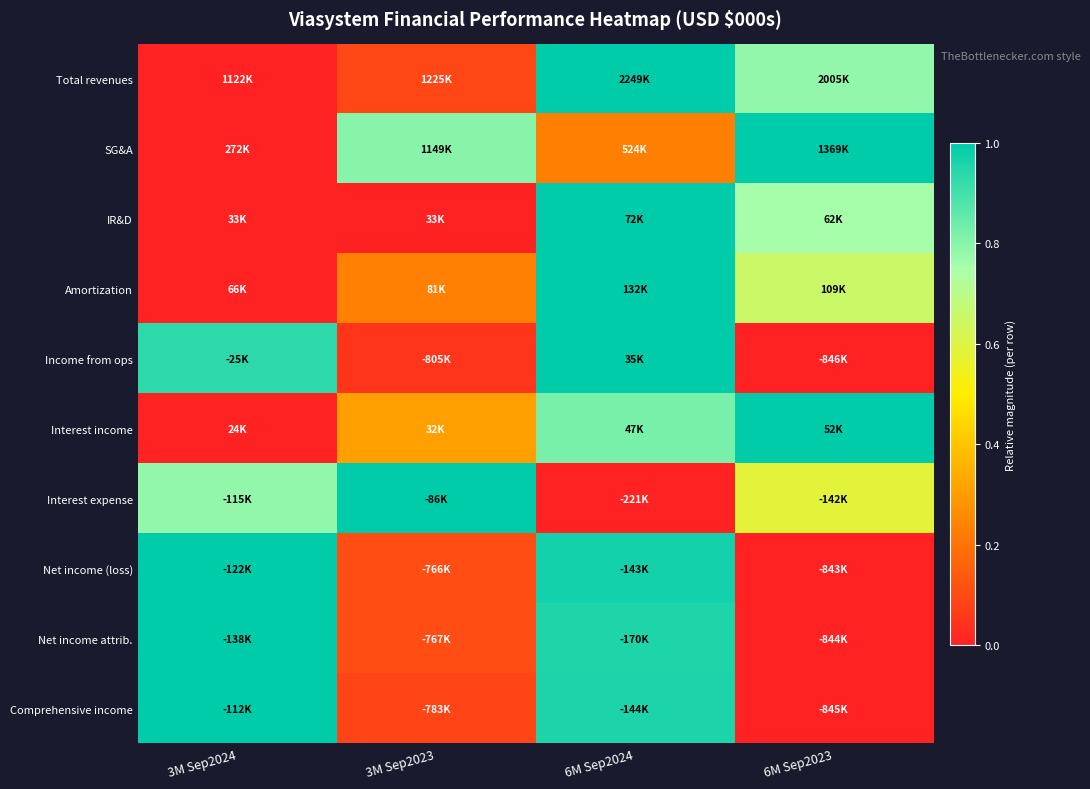

Which series has the largest range (max minus min)?

Total revenues